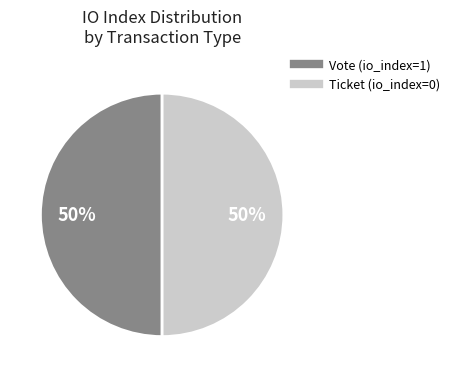

Is it true that Vote (io_index=1) is 99% of the pie?

False